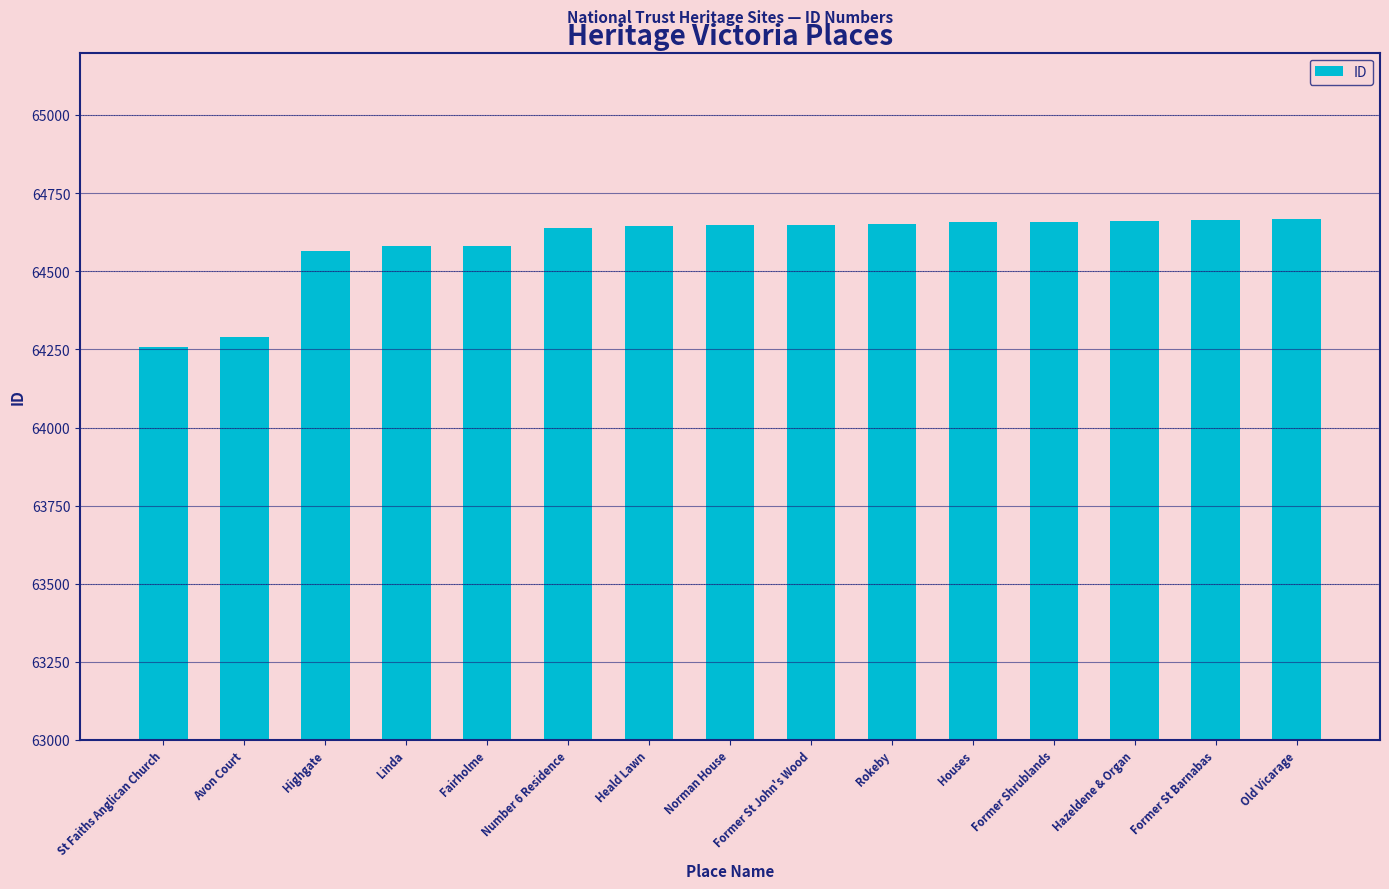

What is the greatest value displayed?

64667